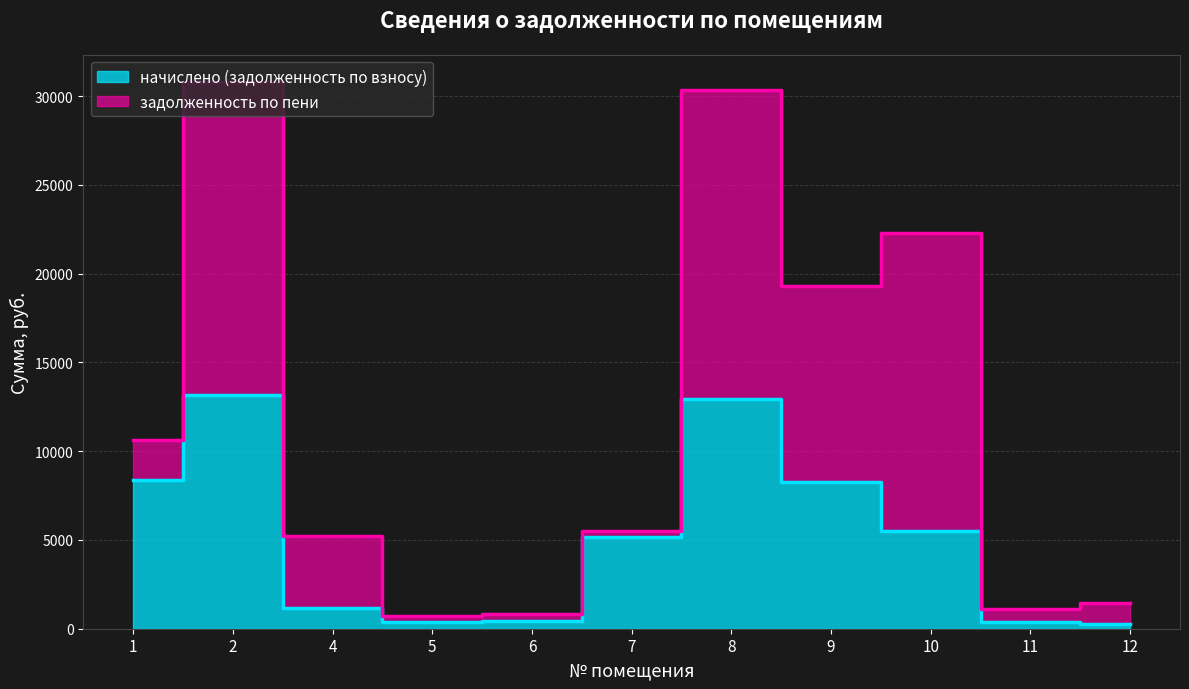

What is the value of the 10th point from the left?

365.4